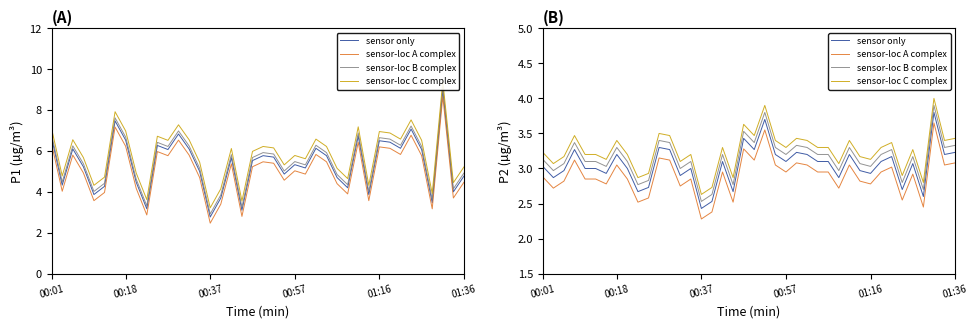

Count the number of data series in this chart.

4